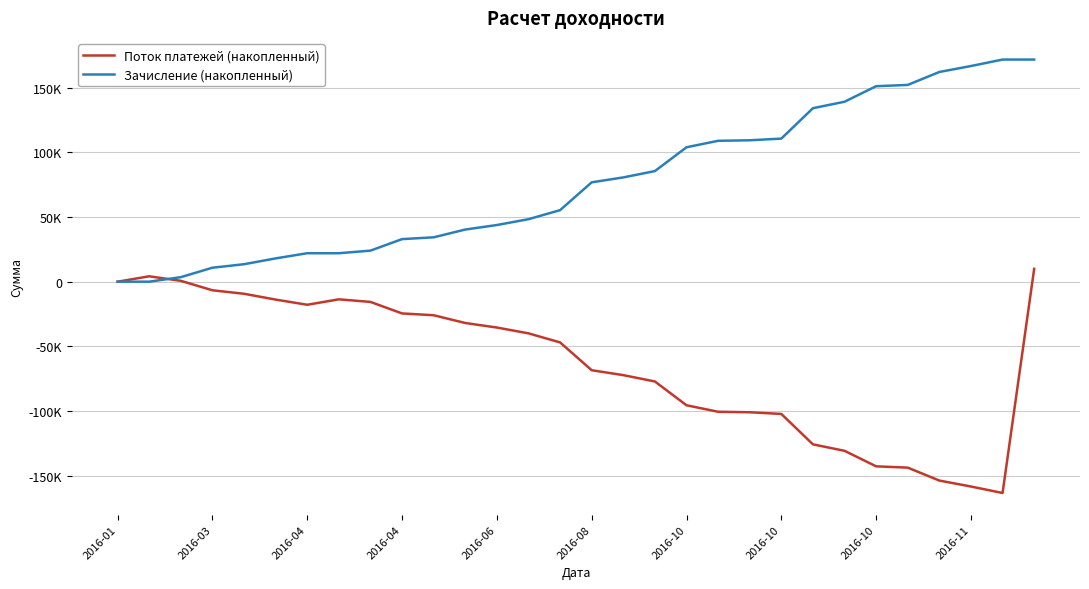

Does the chart display data point markers on the line(s)?

No